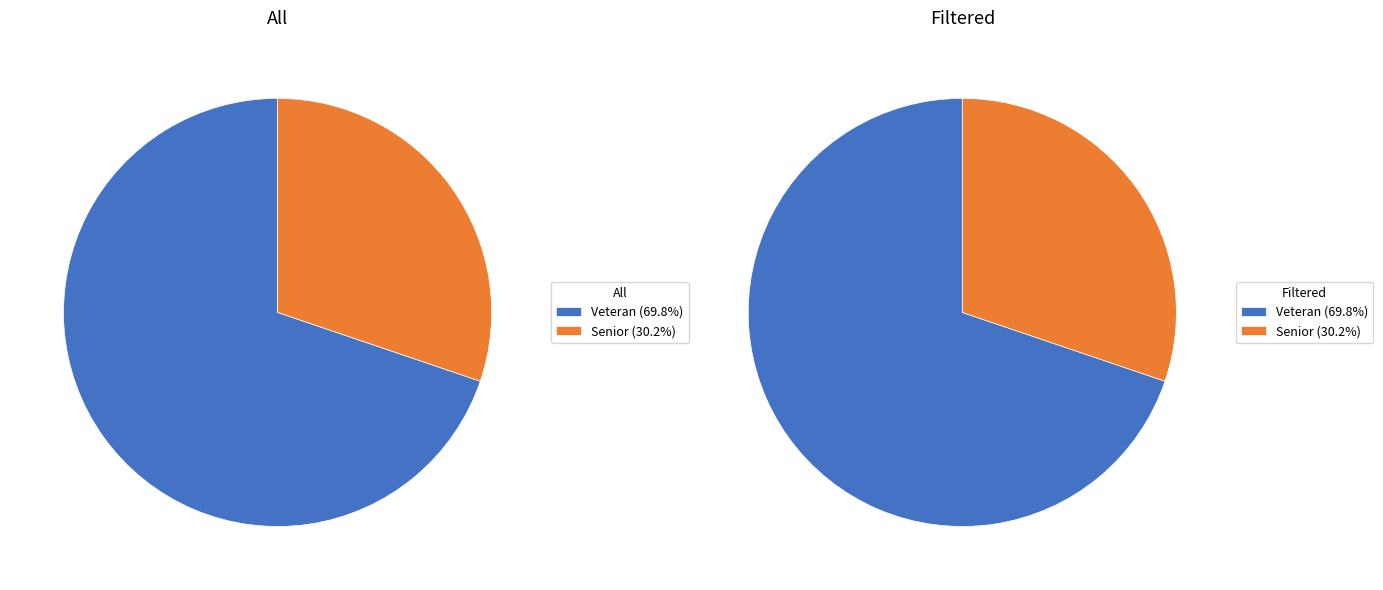

To the nearest percent, what is the average slice percentage?

50%